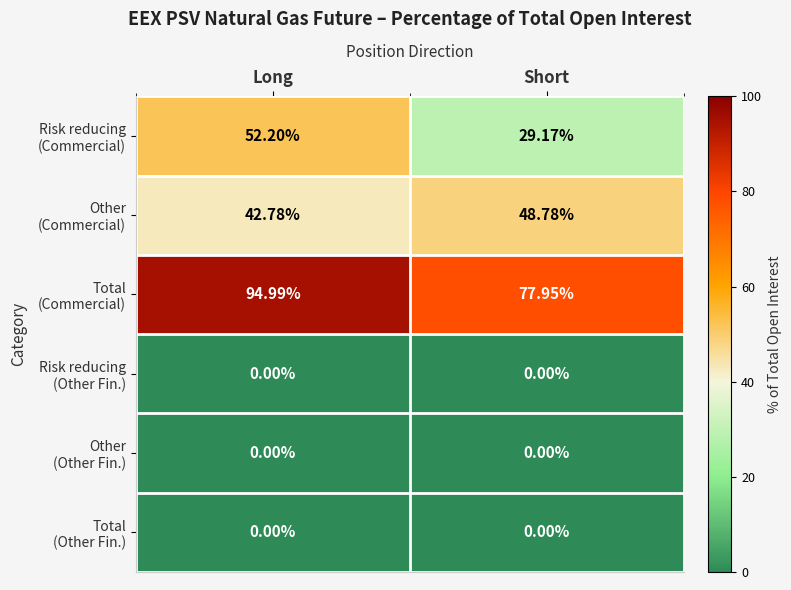

At which category is the sum across all series the highest?

Long